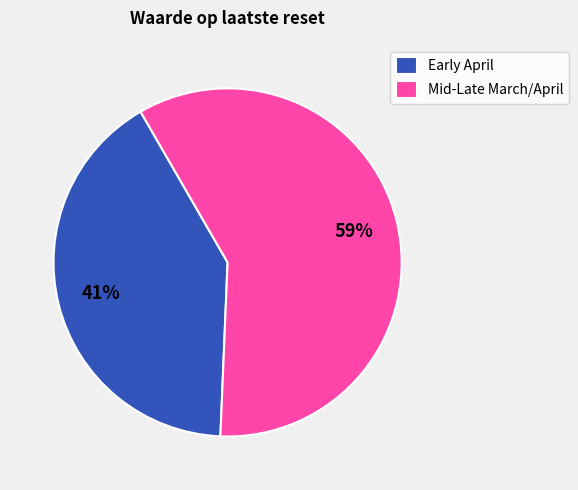

Is there a majority slice in this chart?

Yes